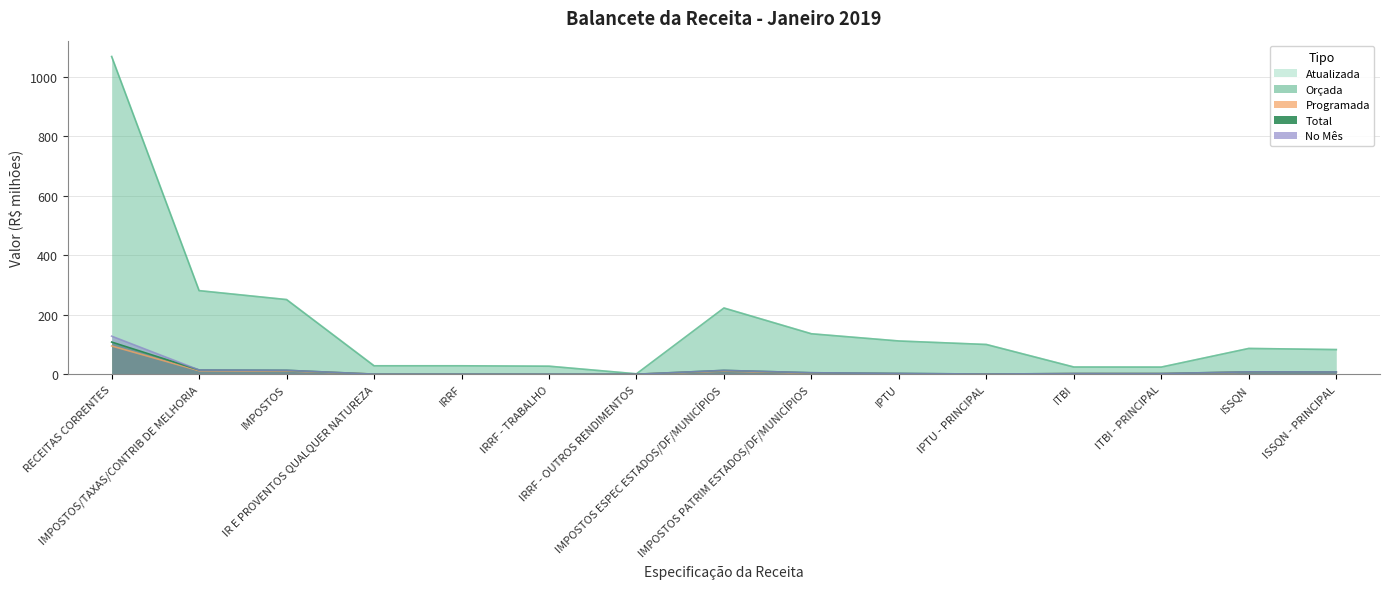

Between which two adjacent categories do Programada and No Mês first intersect?

IMPOSTOS and IR E PROVENTOS QUALQUER NATUREZA